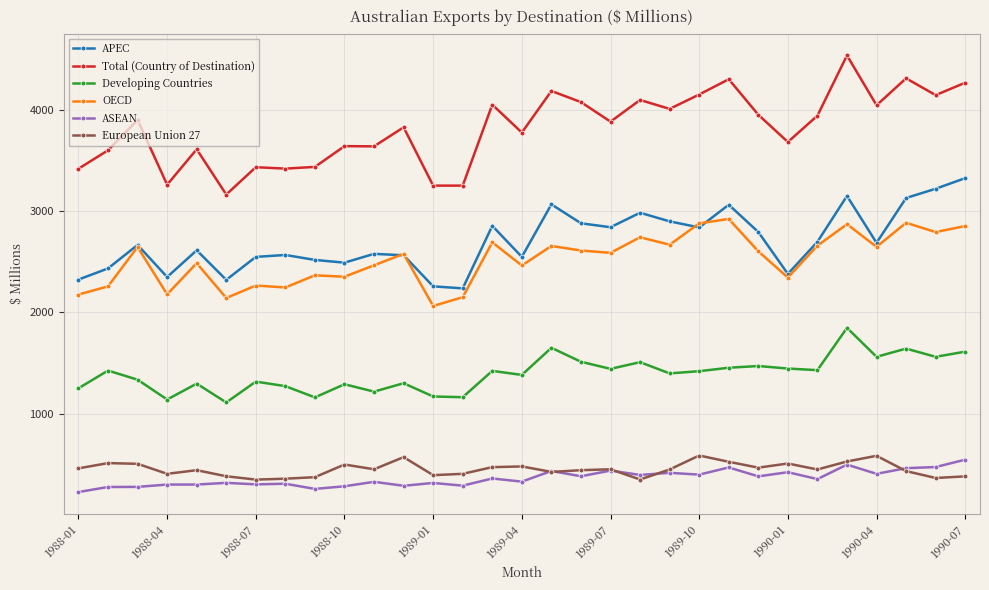

How many data points does each series have?

31